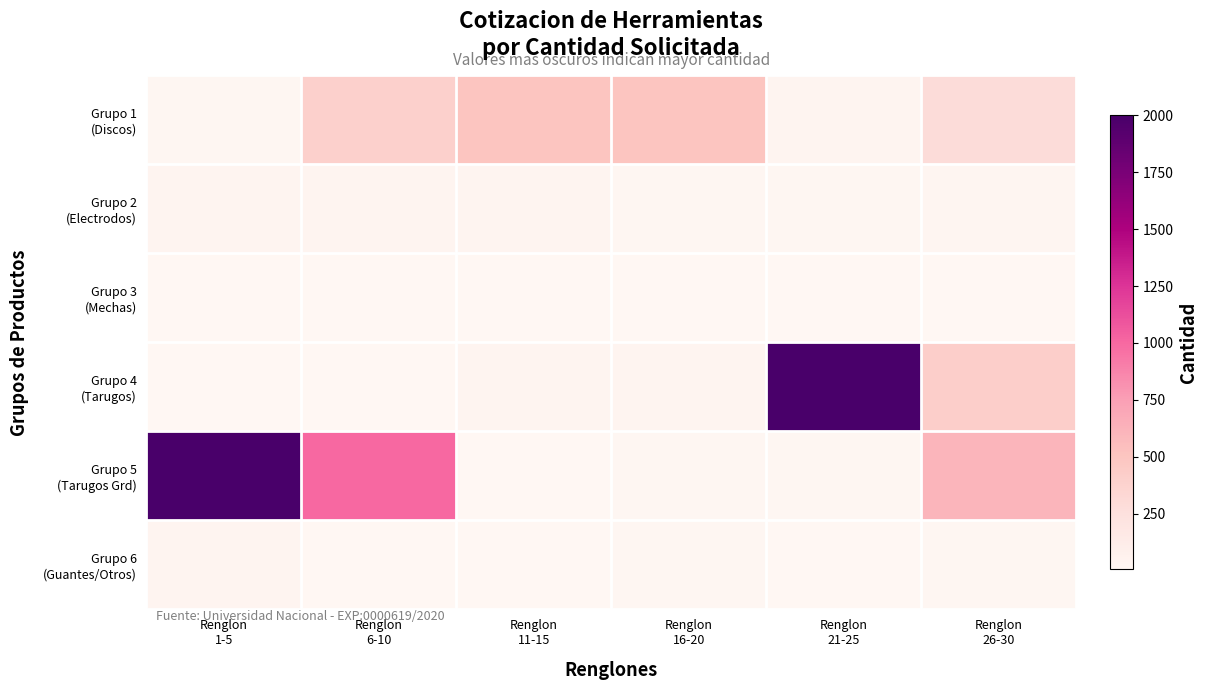

How many data points does each series have?

6